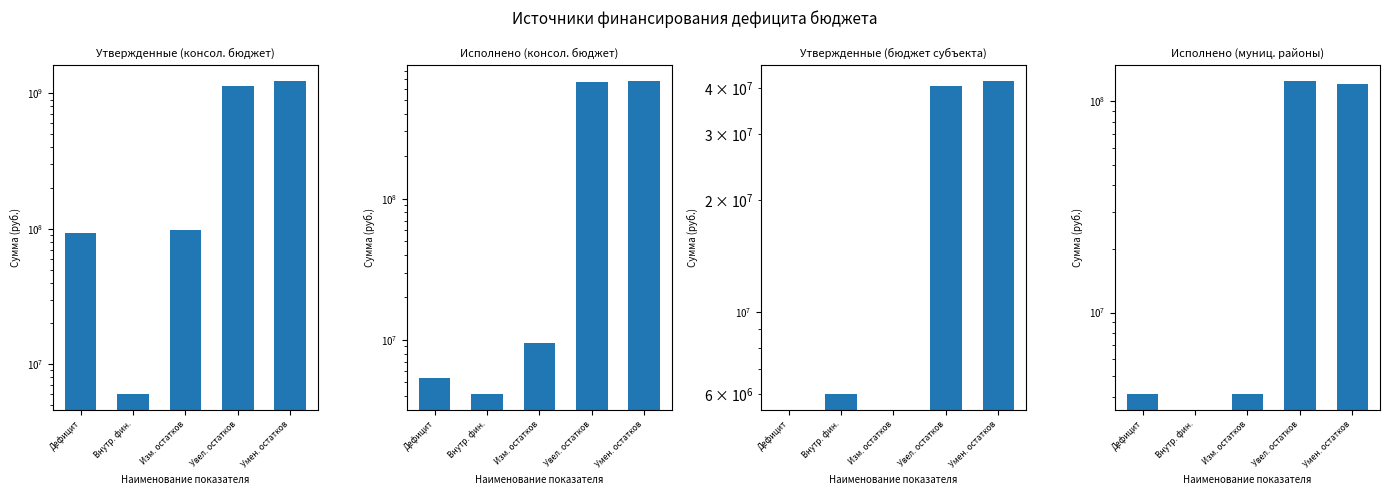

List the labels in order of Утвержденные (бюджет субъекта) value, smallest first.

Дефицит, Изм. остатков, Внутр. фин., Увел. остатков, Умен. остатков